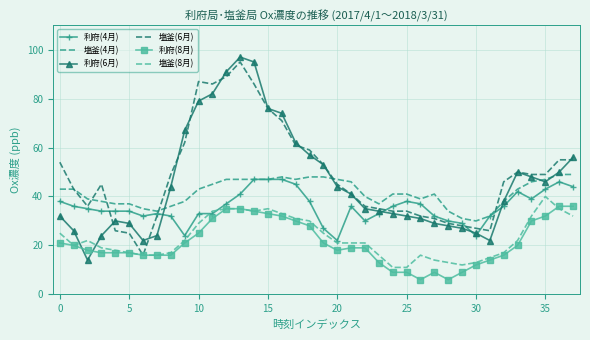

What is the maximum value shown in the chart?

97